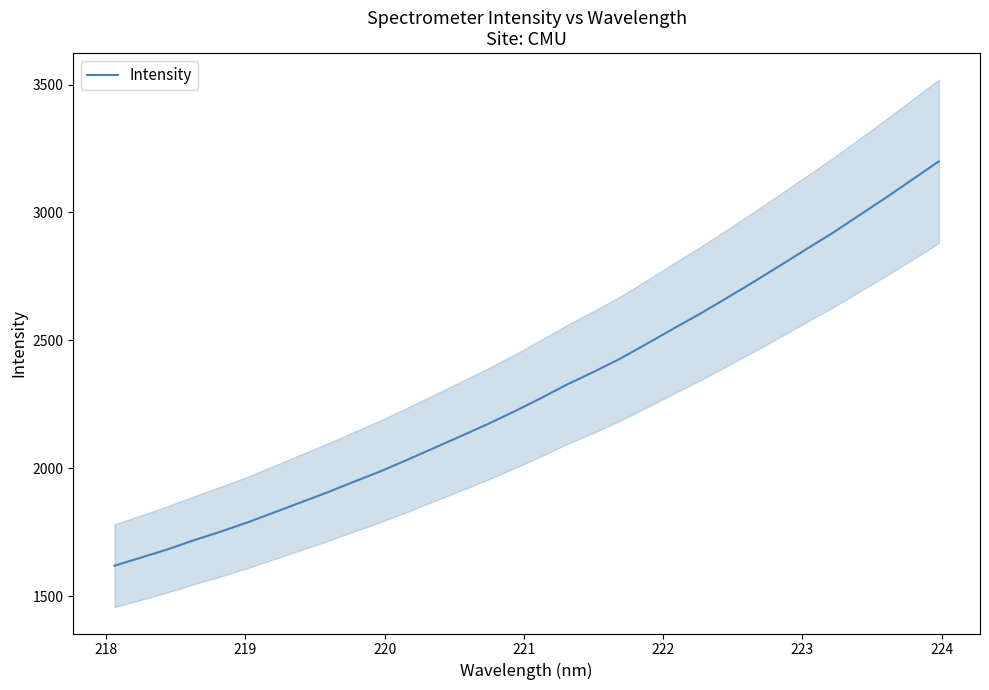

How many lines are shown in the chart?

1